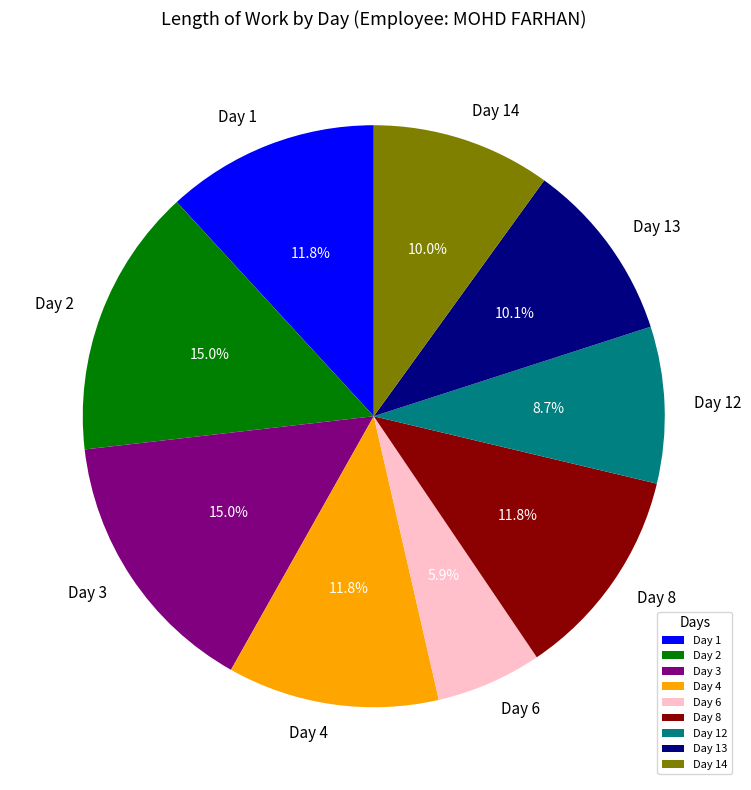

How many slices are in this pie chart?

9